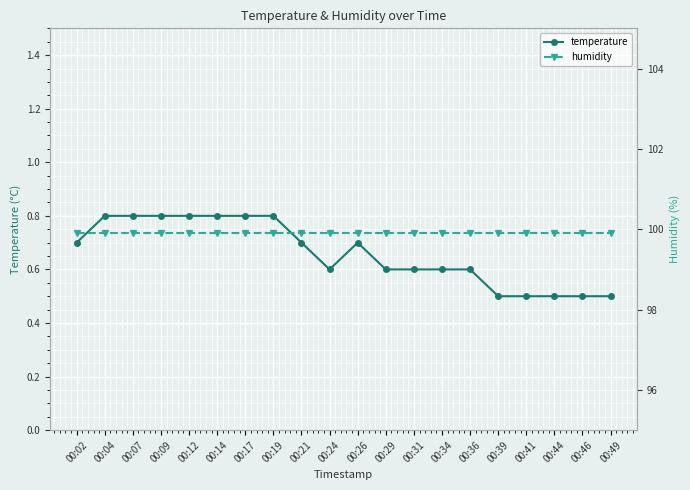

The value of humidity at 00:39 is 99.9. True or false?

True